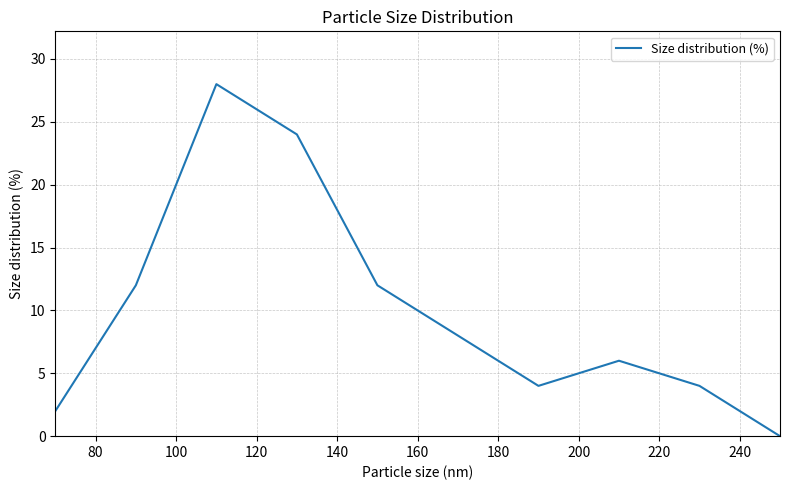

What is the greatest value displayed?

28